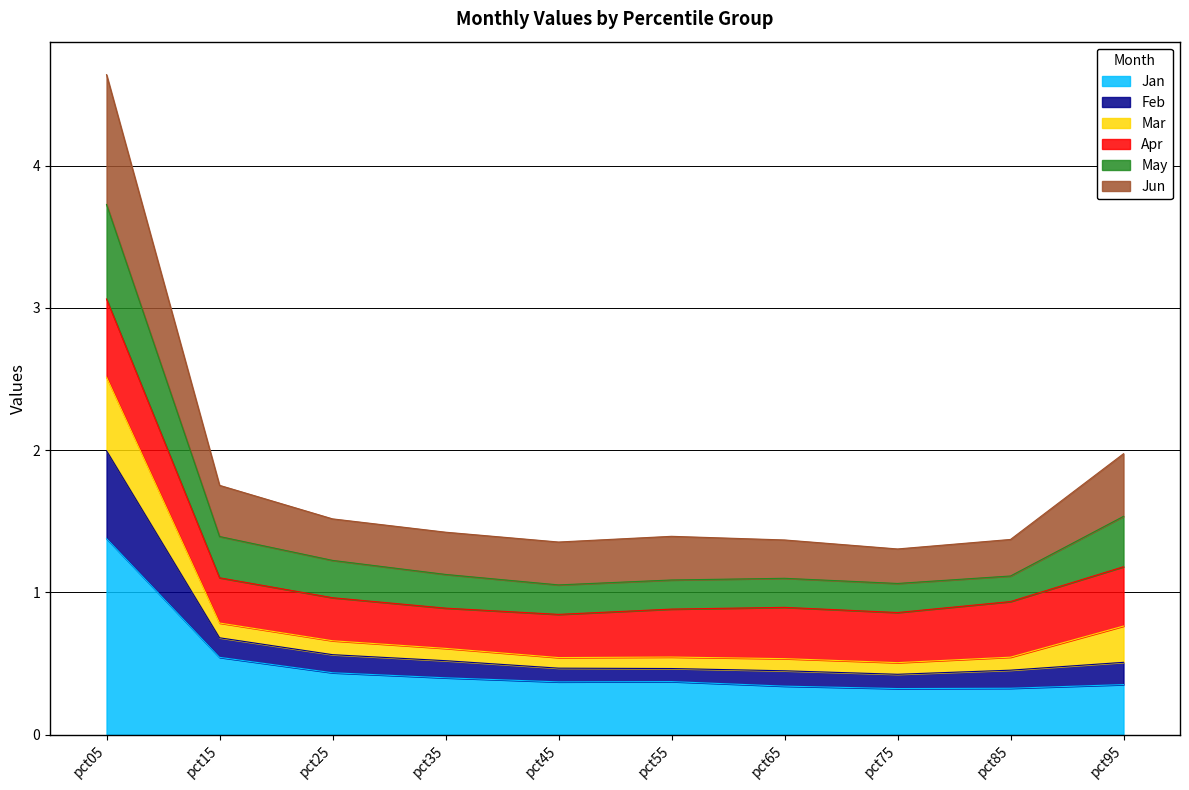

At which label is Jun closest to 2?

pct95